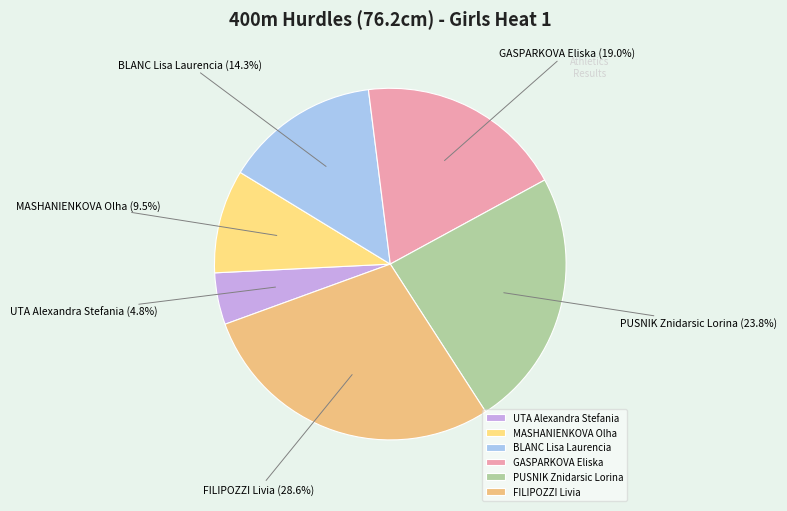

To the nearest percent, what portion does FILIPOZZI Livia represent?

29%